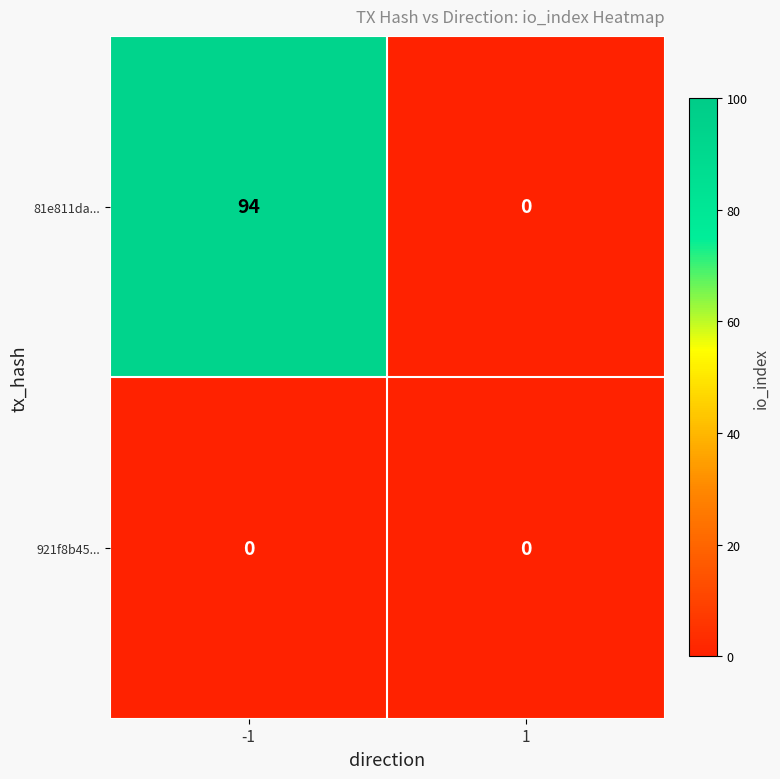

How many data points does each series have?

2